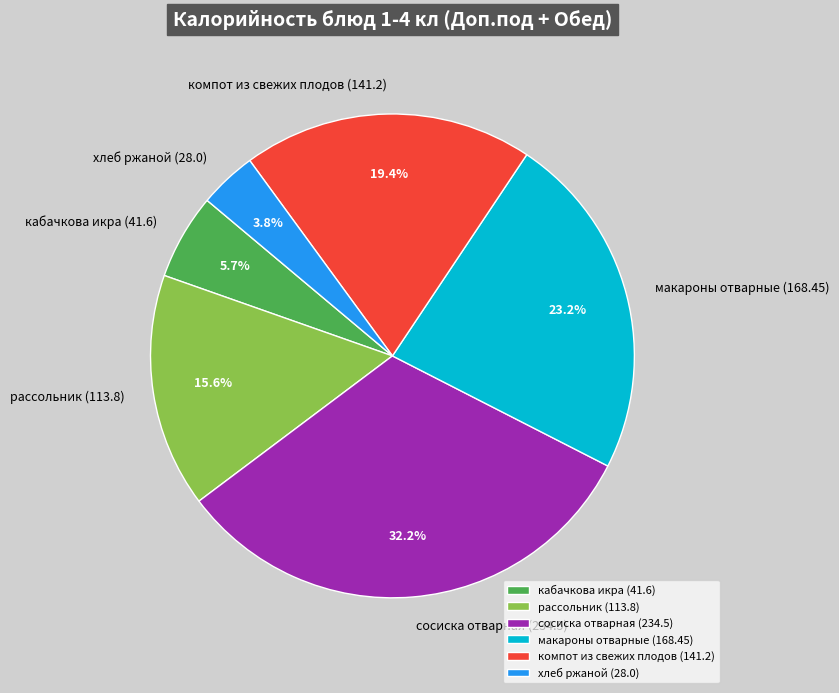

To the nearest percent, what portion does хлеб ржаной (28.0) represent?

4%